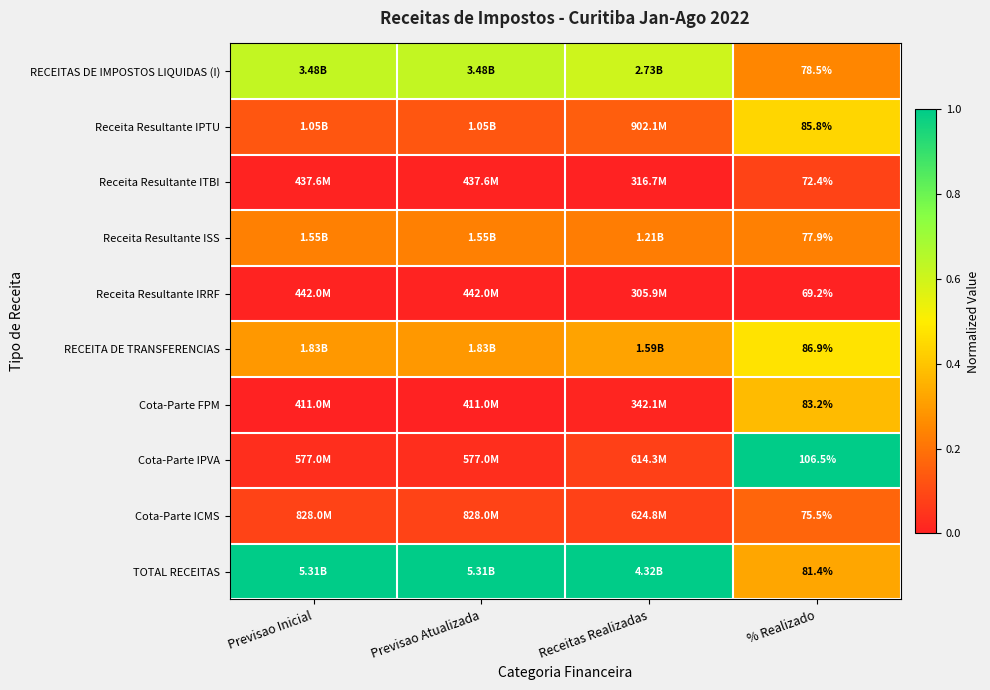

Which category has the highest value in the Cota-Parte IPVA series?

% Realizado